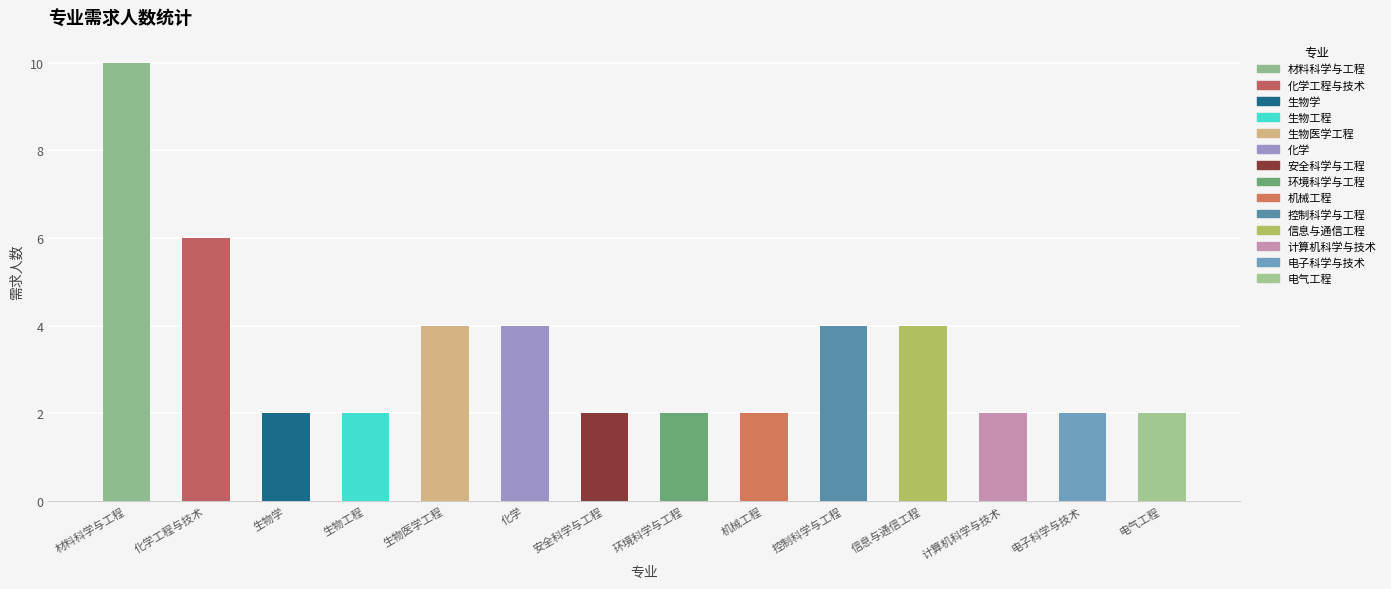

Are the bars horizontal?

No